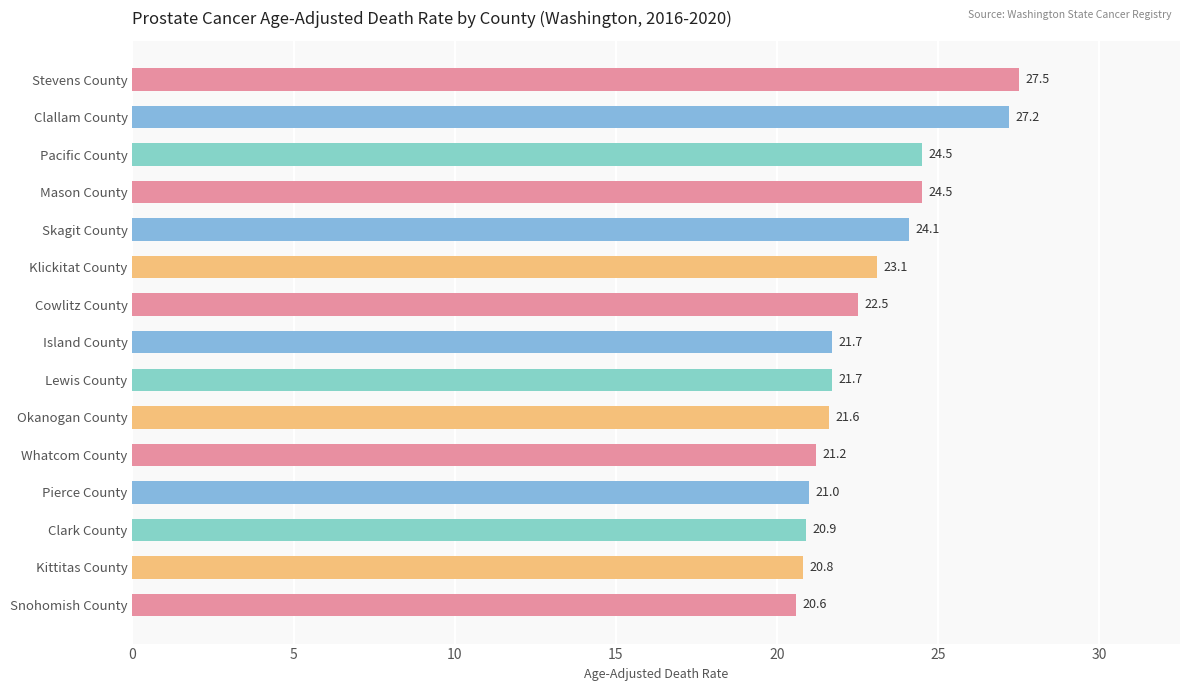

Which label corresponds to the largest value in the chart?

Stevens County